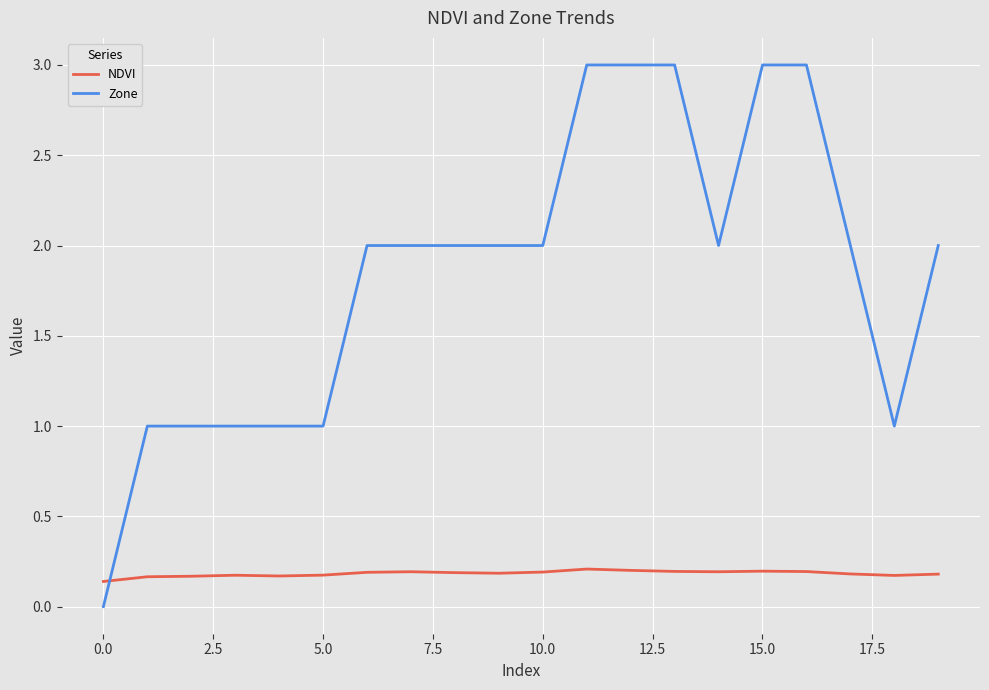

Rank the series by their maximum value, from highest to lowest.

Zone, NDVI